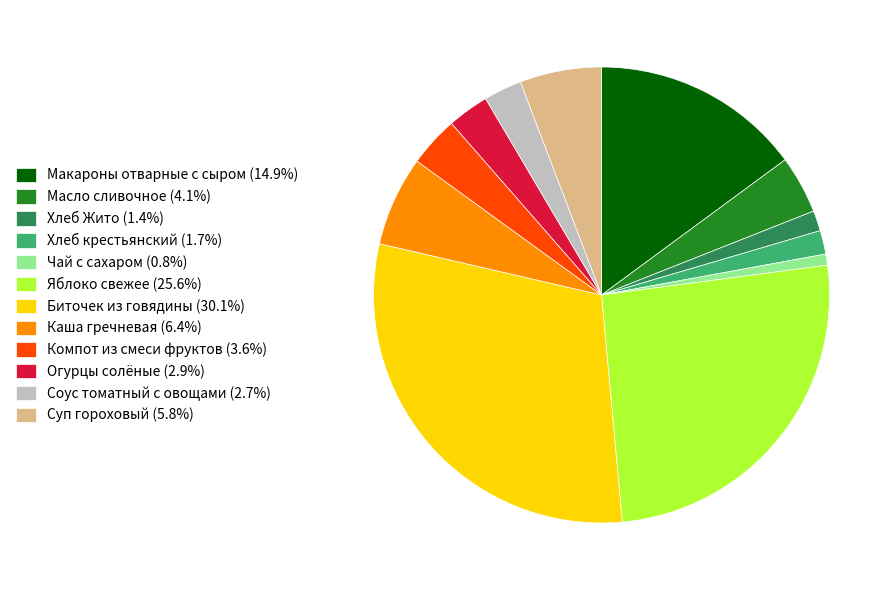

Count the number of slices in the pie.

12